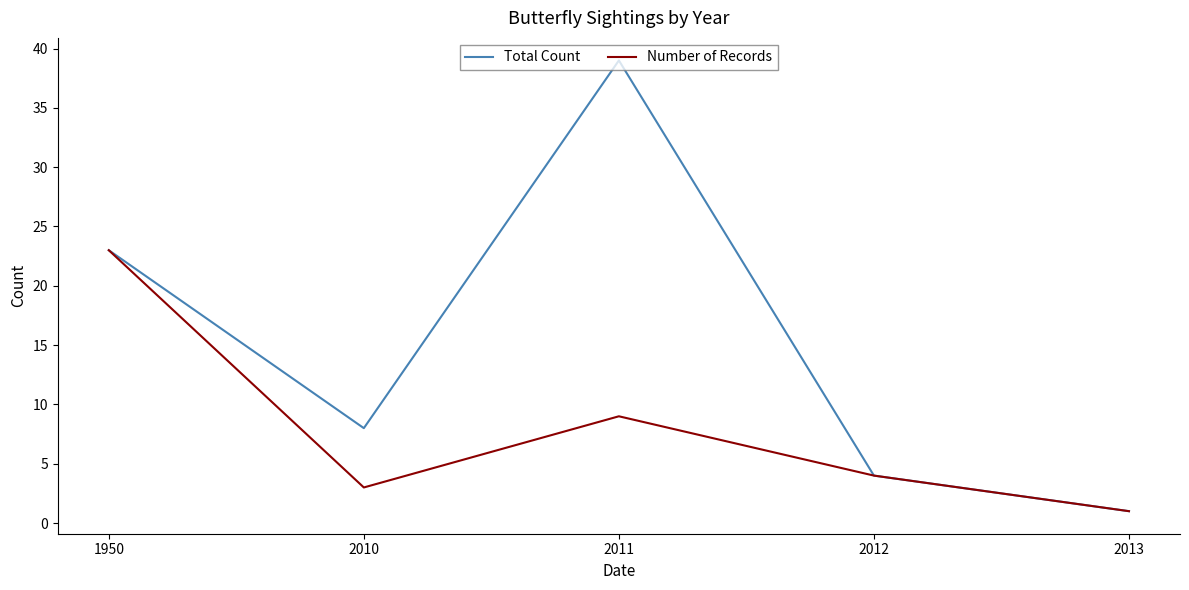

Rank the series by their average value, from highest to lowest.

Total Count, Number of Records